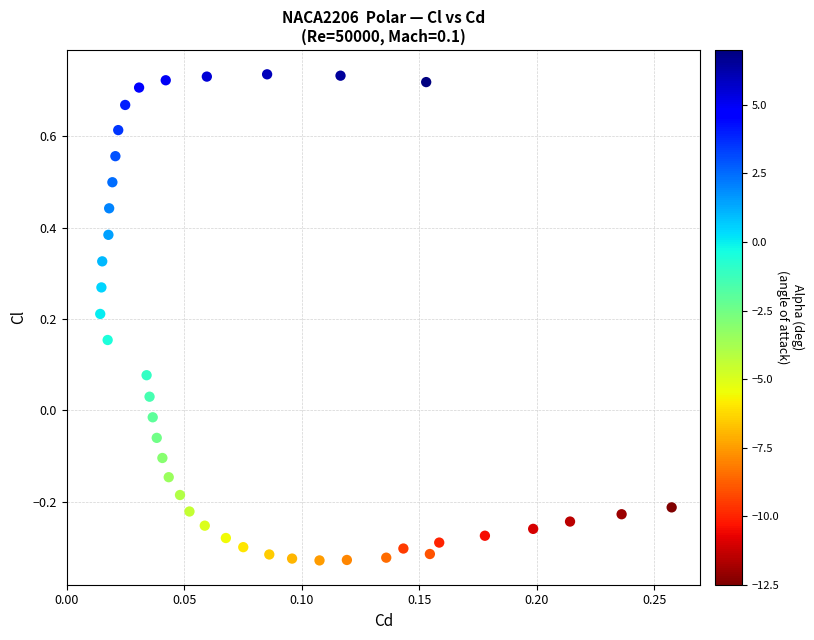

What is the range of Y values (max minus min)?

1.1